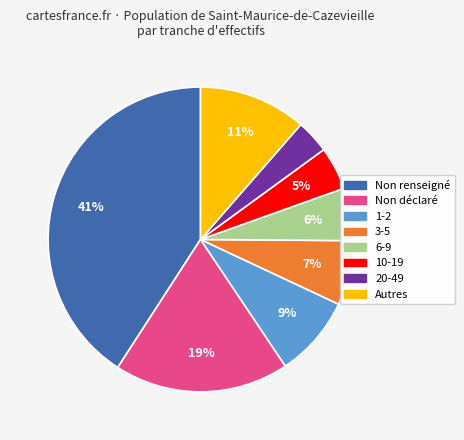

To the nearest percent, what is the average slice percentage?

12%